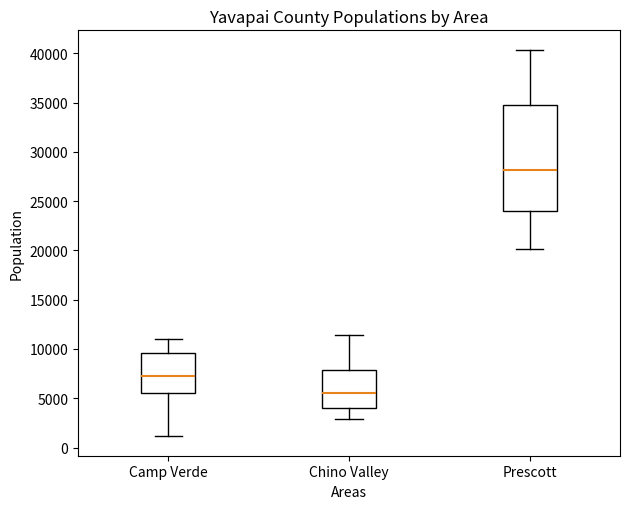

Reading left to right, read every box against the y-axis: the position of its median line, the range the box covers, and the ends of its whiskers. The values are not printed on the chart, so give them approximately, as read against the axis.

Camp Verde: median 7500, box 5500 to 9500, whiskers 1000 to 11000
Chino Valley: median 5500, box 4000 to 8000, whiskers 3000 to 11500
Prescott: median 28000, box 24000 to 34500, whiskers 20000 to 40500